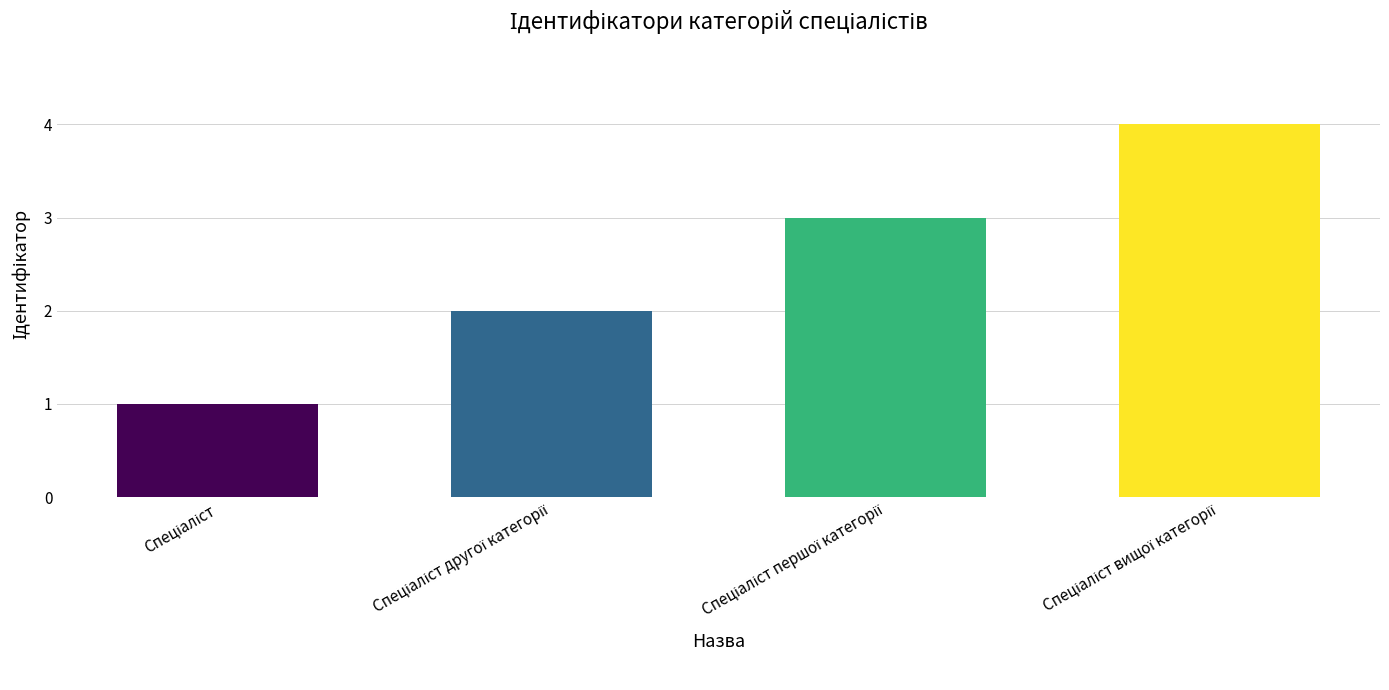

What is the maximum value shown in the chart?

4